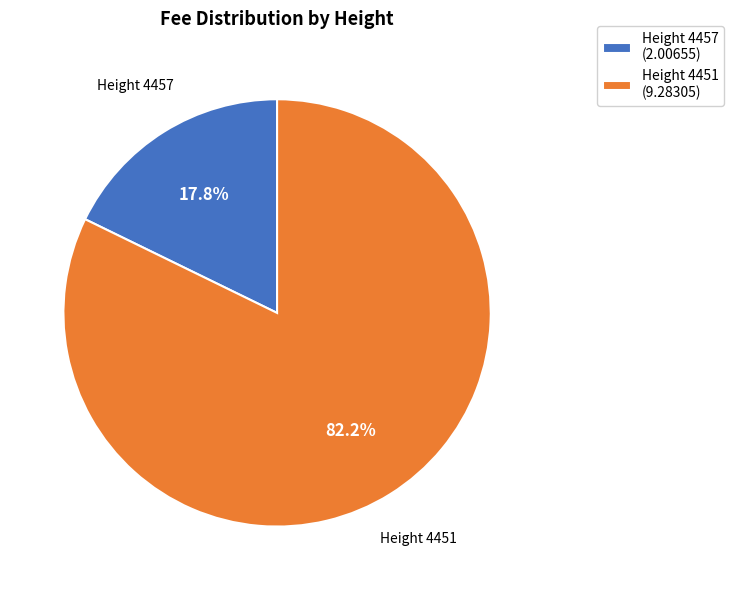

Rank the categories by value from lowest to highest.

Height 4457 (2.00655), Height 4451 (9.28305)